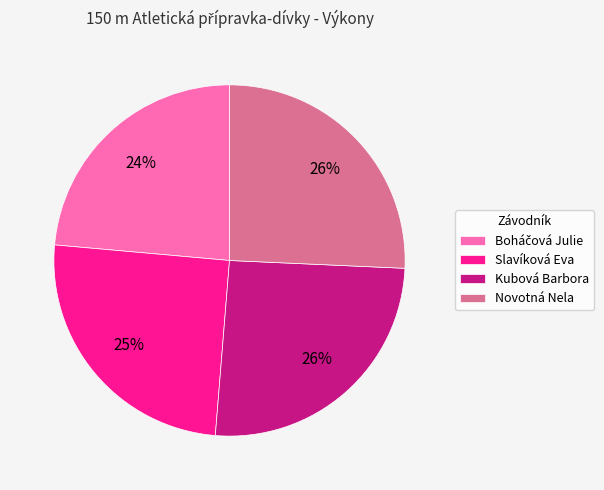

The Kubová Barbora slice represents 26% of the pie. True or false?

True